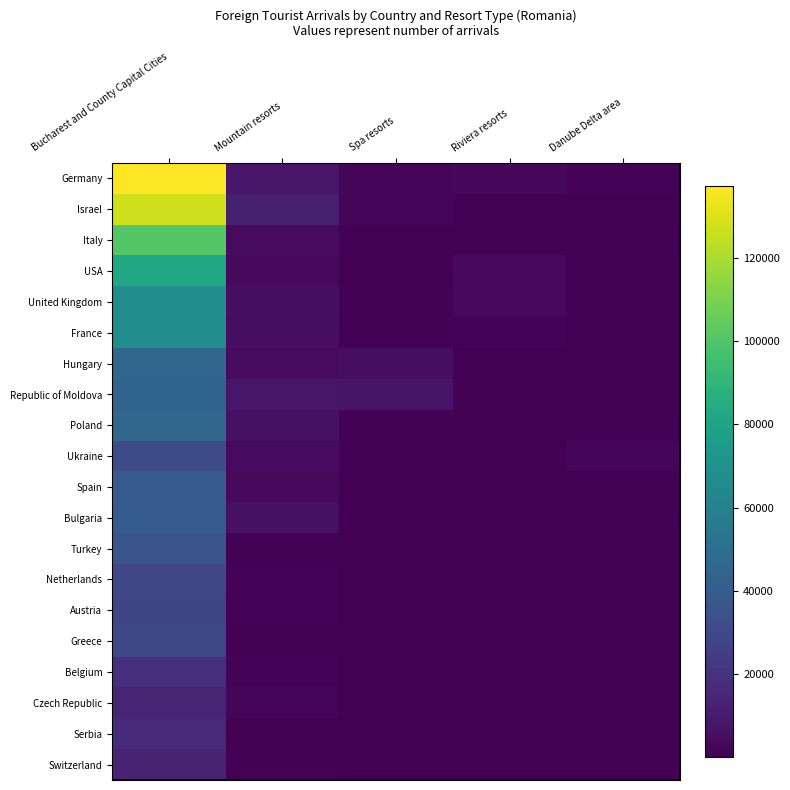

What is the average value of the Serbia series?

3418